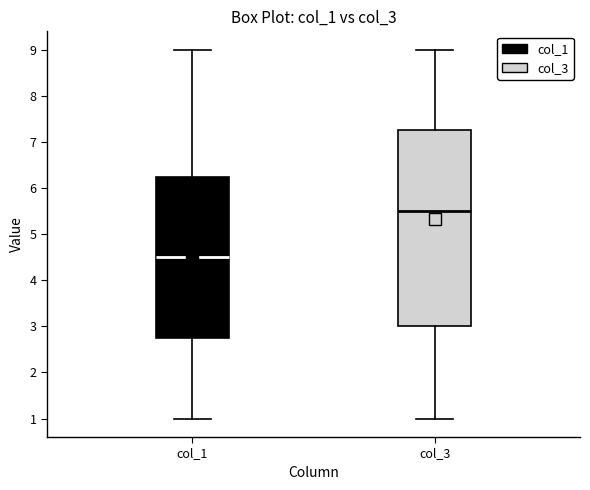

Which box is the tallest, from its lower edge to its upper edge?

col_3